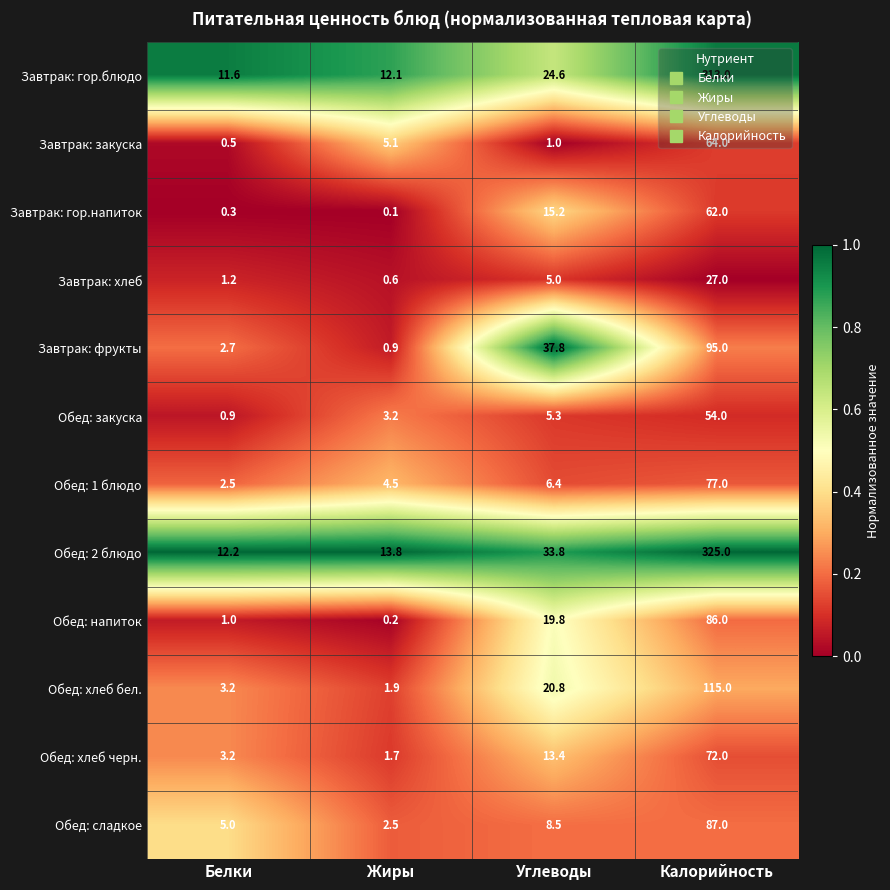

At how many categories does at least one series exceed 0?

4